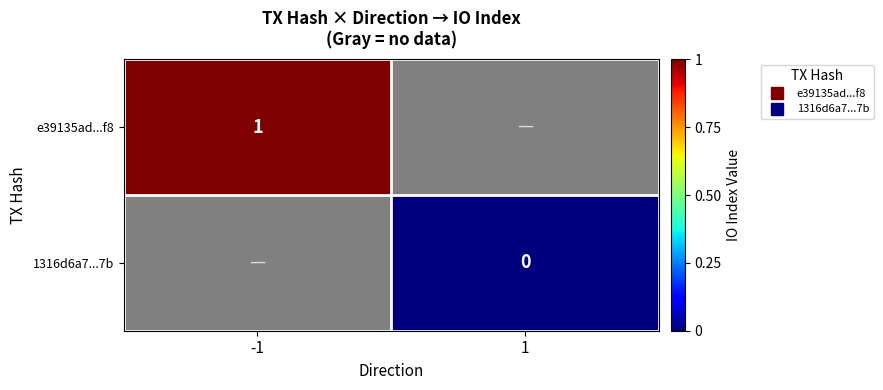

List the labels in order of e39135ad...f8 value, largest first.

-1, 1